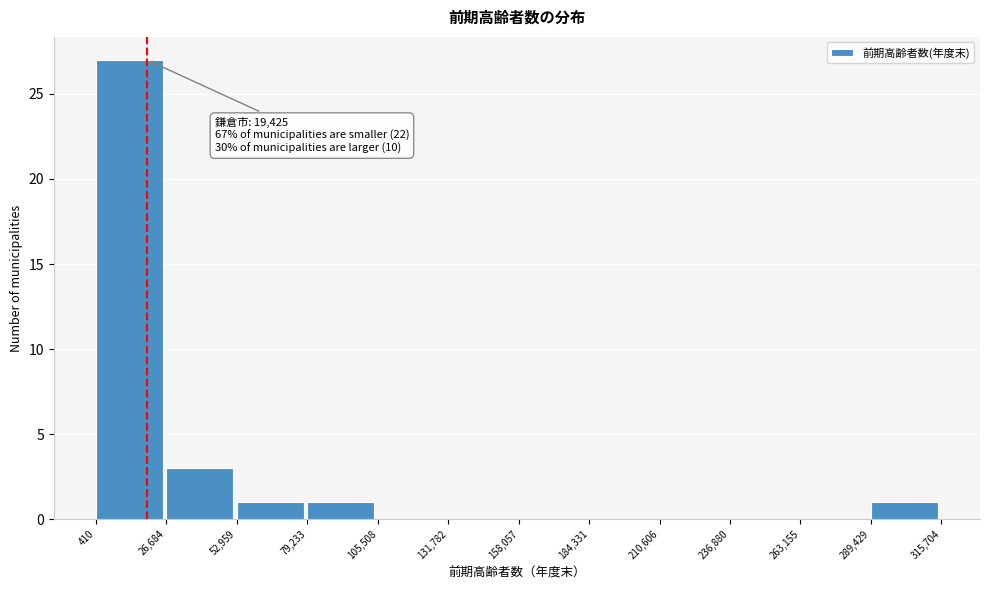

Over which range of the x-axis is the bar tallest?

410 to 26,684